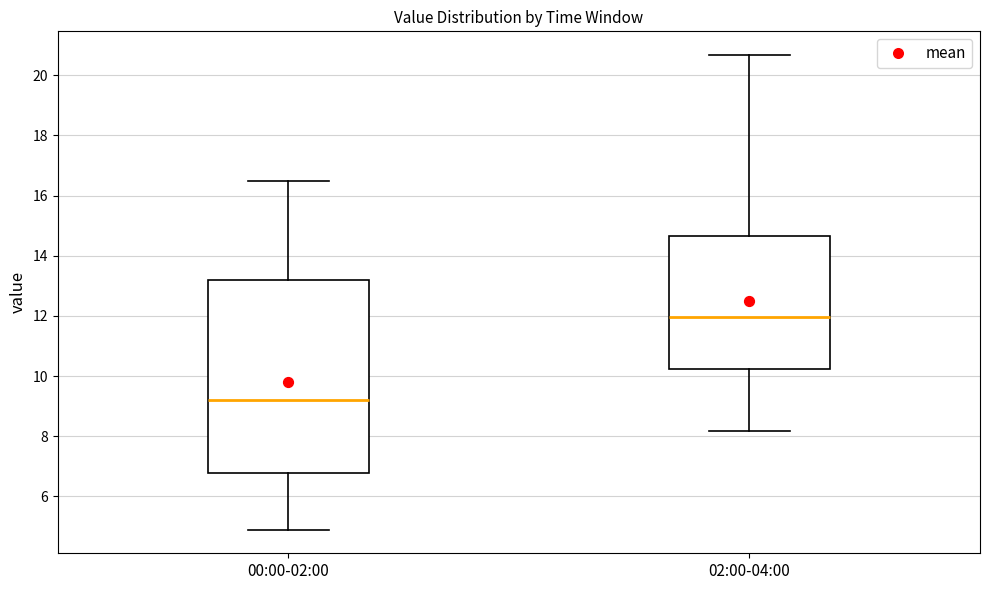

Where does the upper whisker of the box for 02:00-04:00 end on the y-axis? The values are not printed on the chart, so give them approximately, as read against the axis.

20.6